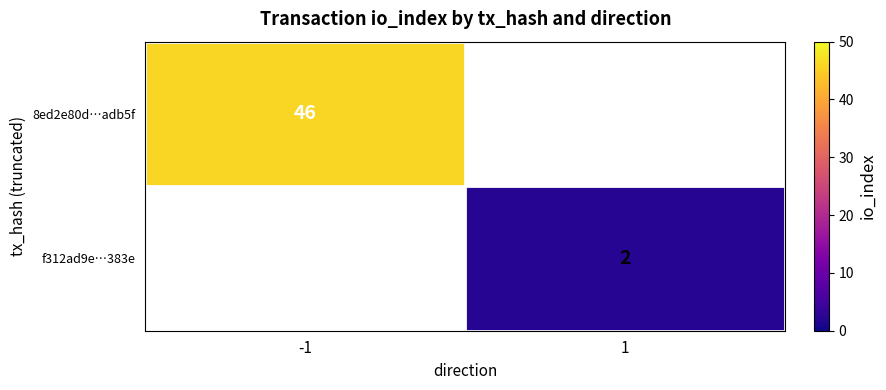

Is it true that 8ed2e80d…adb5f equals 66 at -1?

False